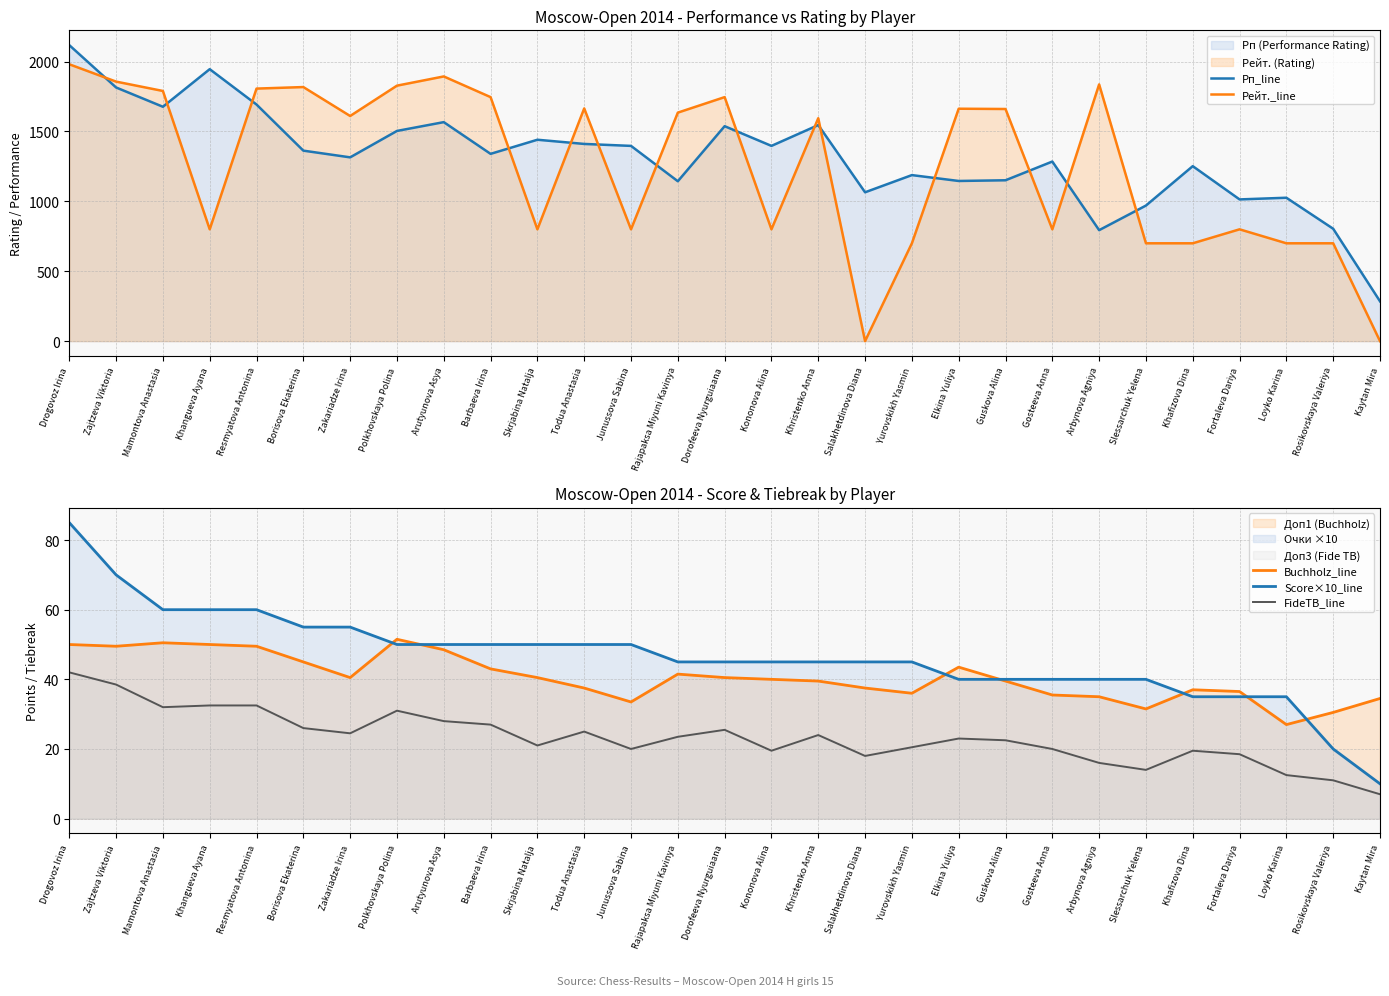

True or false: Рп_line and Buchholz_line cross at least once.

False